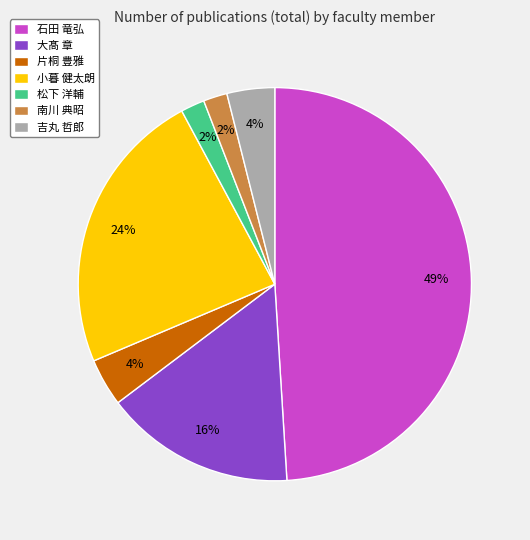

To the nearest percent, what is the difference between the largest and smallest slice percentages?

47%